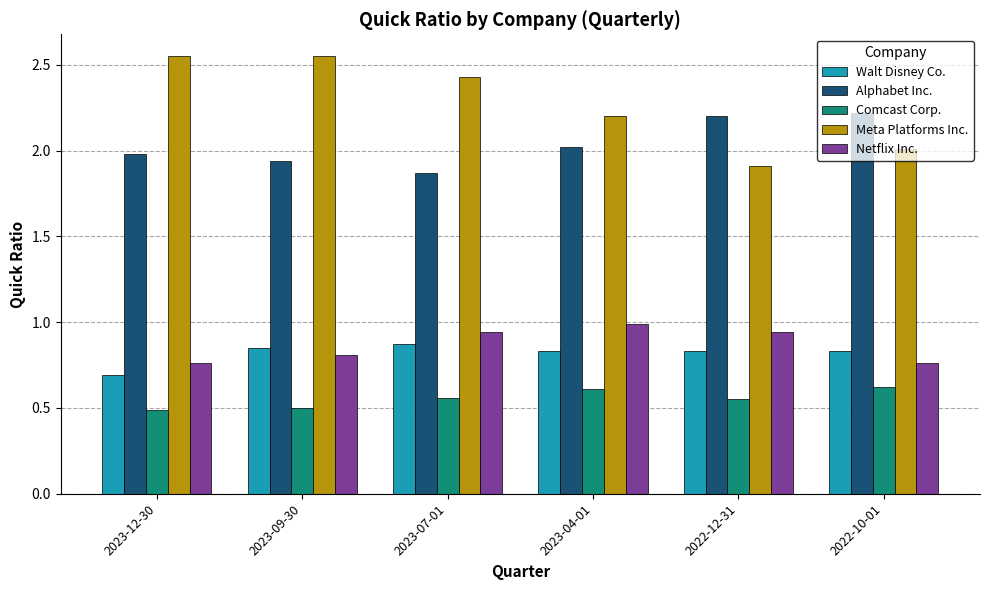

True or false: Comcast Corp. has a value of 0.7 at 2022-12-31.

False